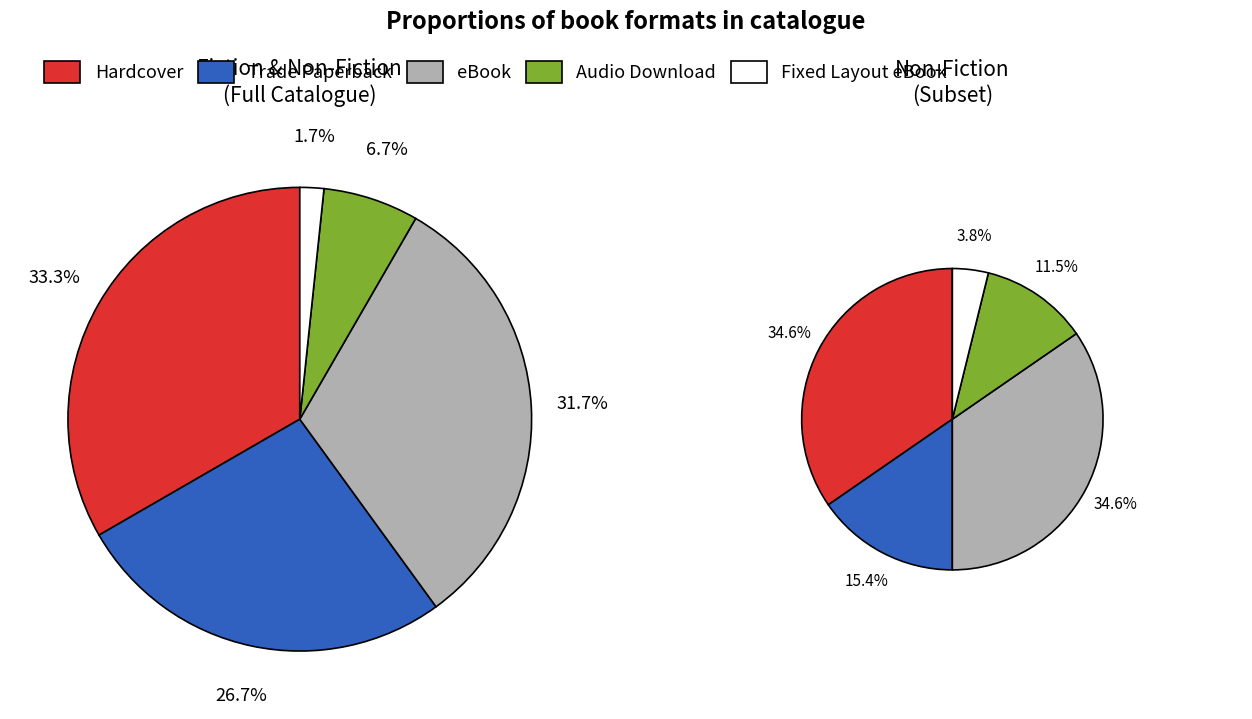

What is the smallest slice in the pie chart?

Fixed Layout eBook